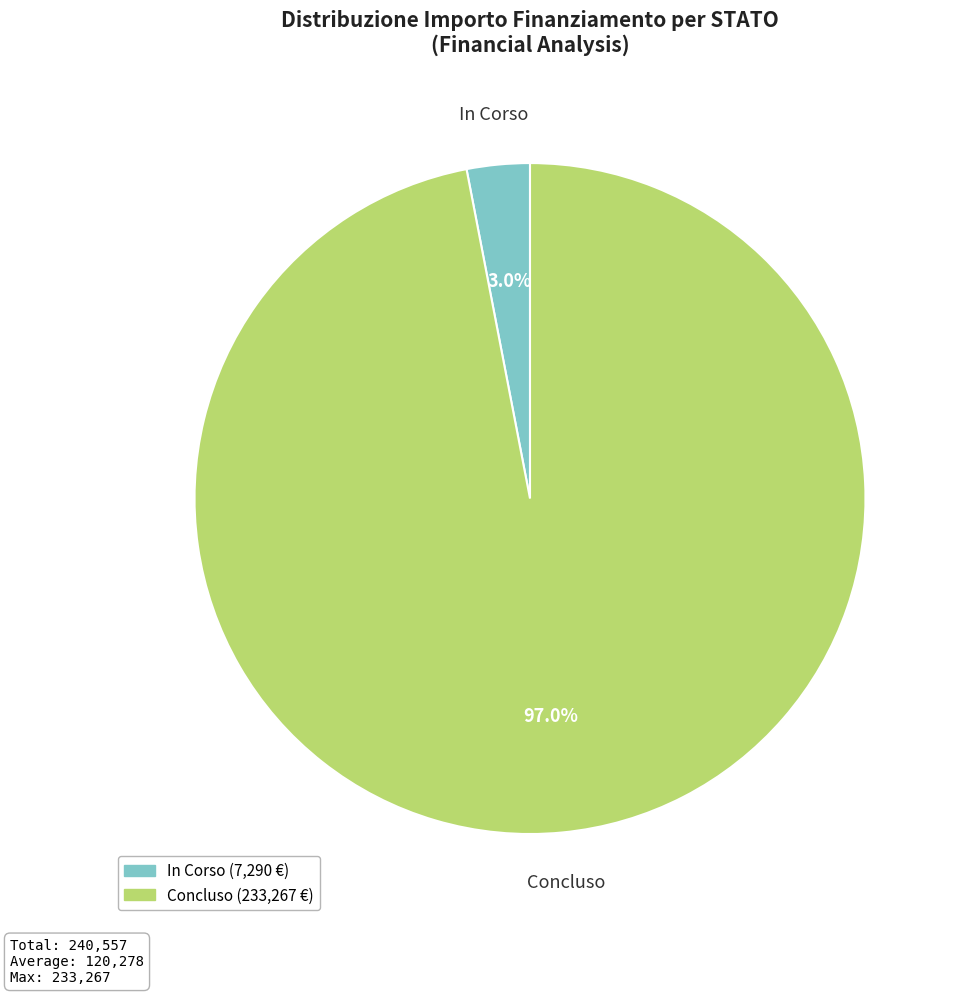

Rank the categories by value from highest to lowest.

Concluso, In Corso